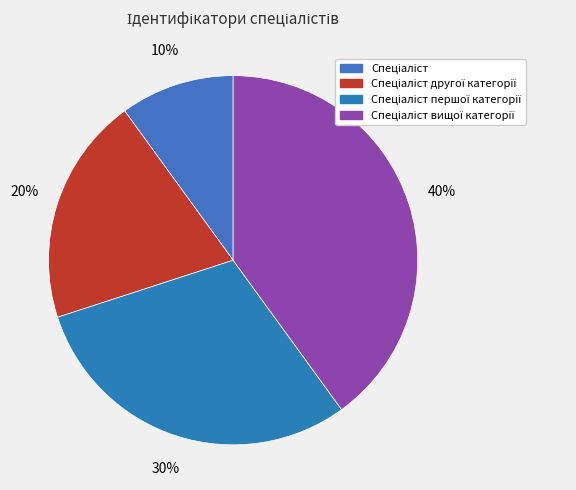

To the nearest percent, what is the combined percentage of Спеціаліст and Спеціаліст першої категорії?

40%